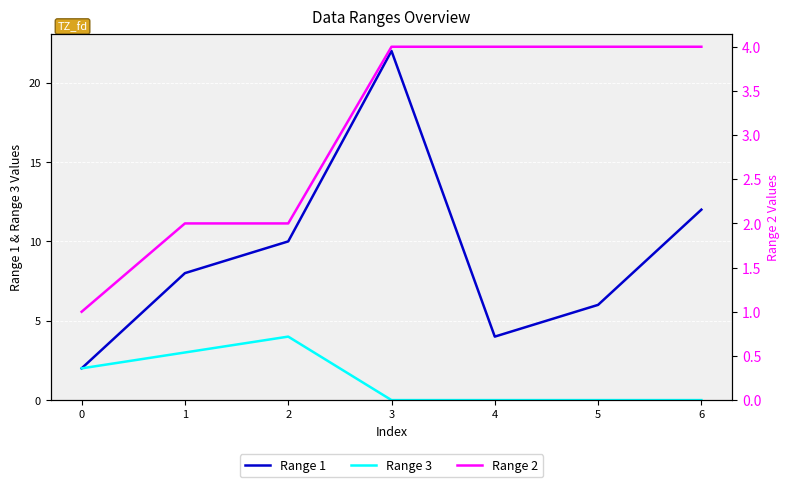

True or false: Range 1 has a value of 12 at 6.

True